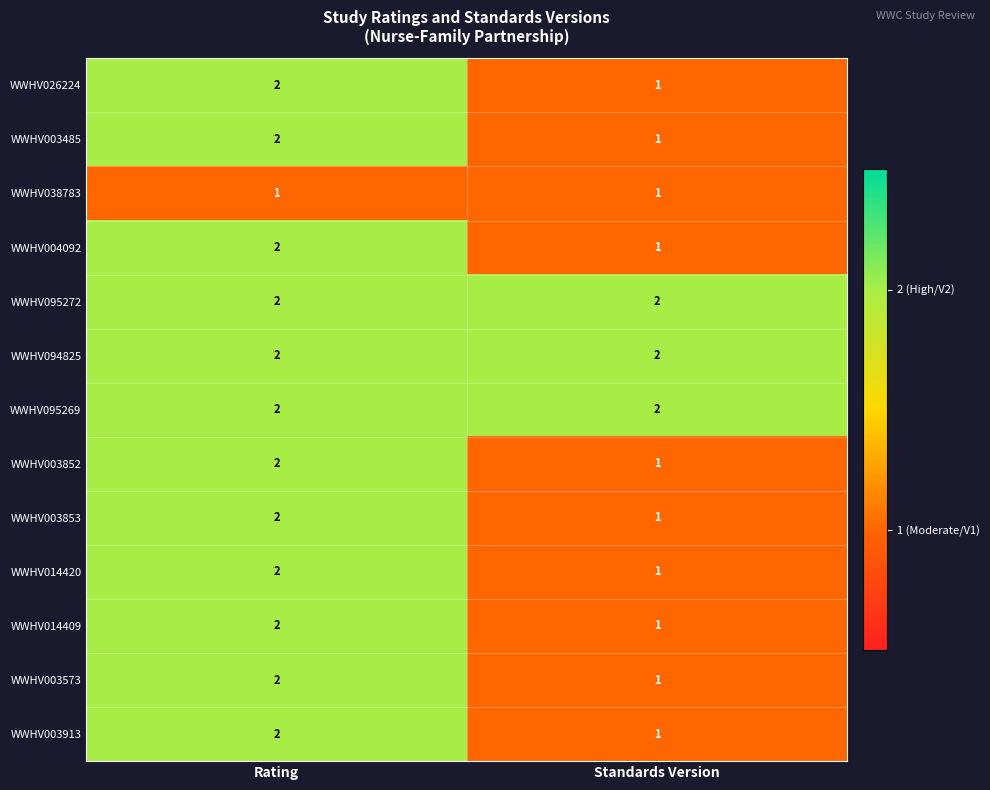

What is the maximum value shown in the chart?

2